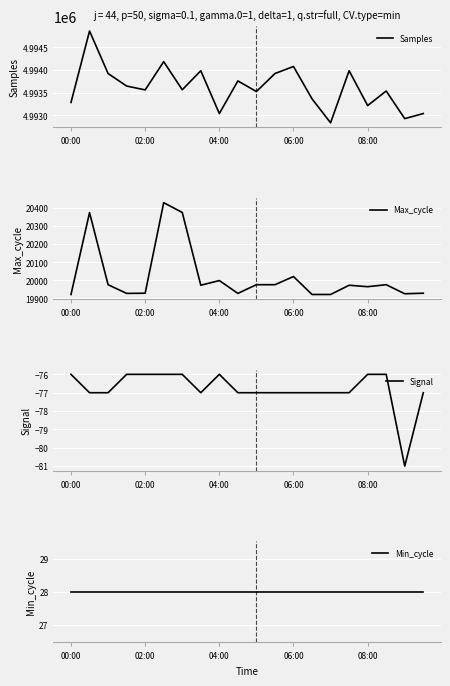

What is the lowest value of the Samples series?

4992835